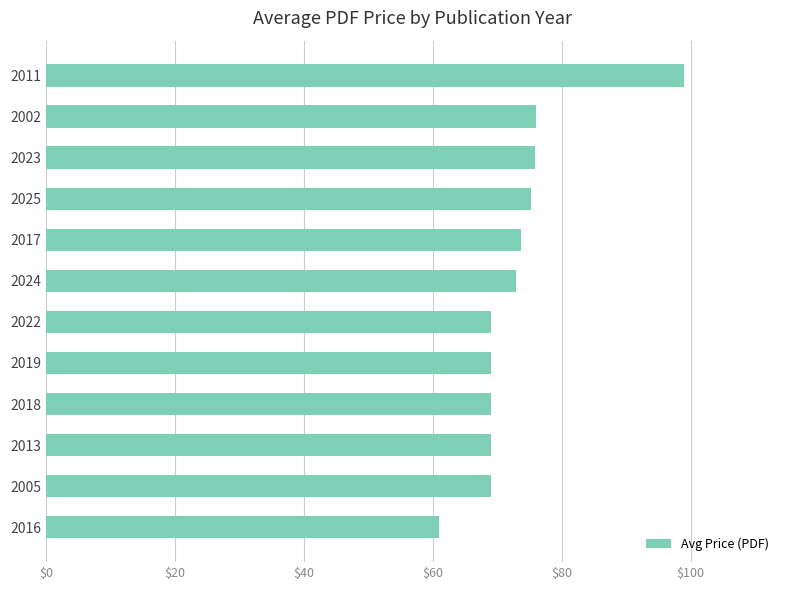

Which category has the lowest value across all series?

2016